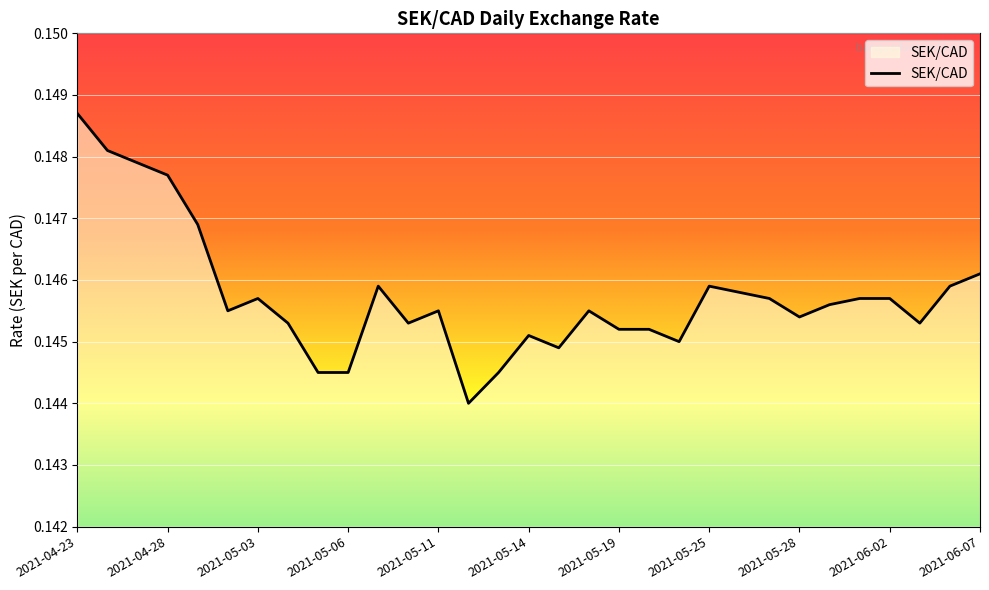

What is the value of the 17th point from the left?

0.1